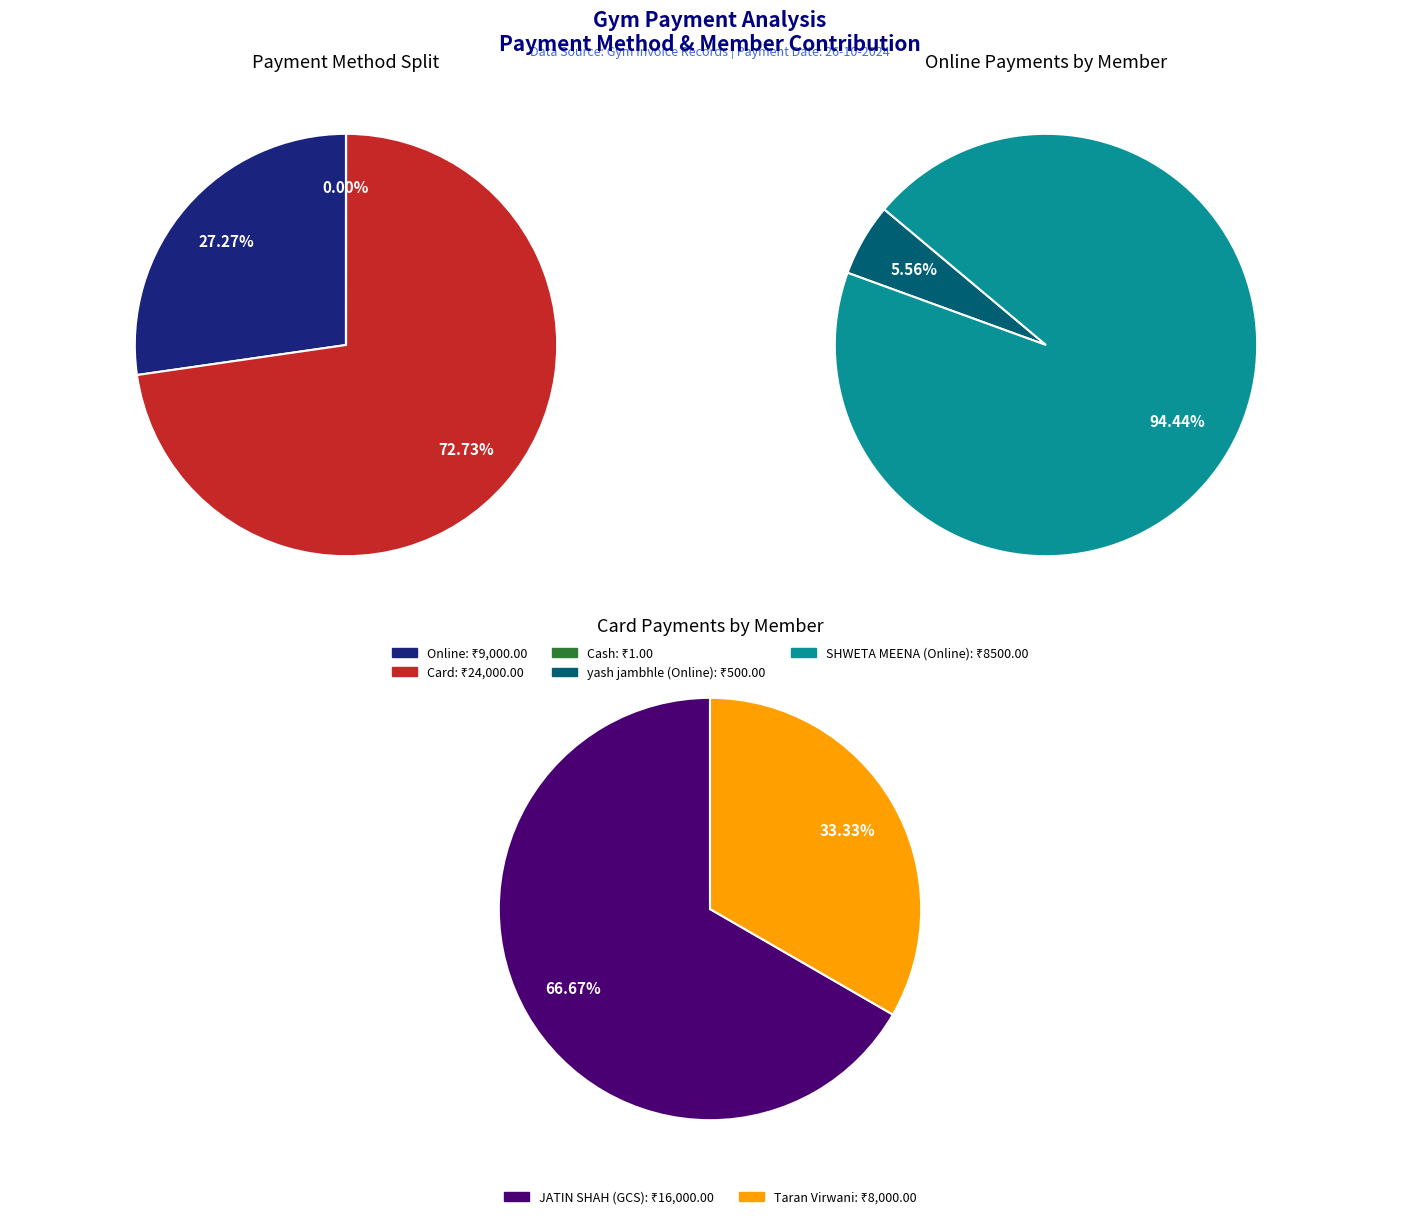

How many slices are in this pie chart?

5